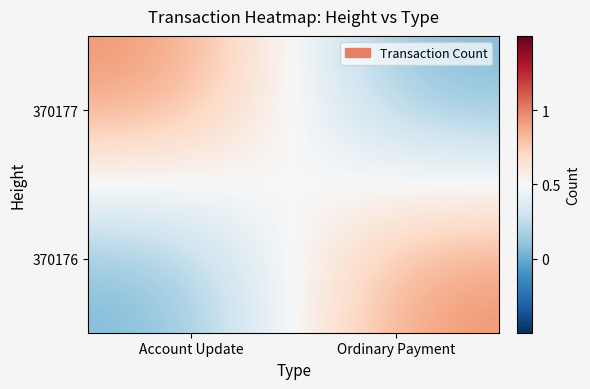

At Ordinary Payment, list the series in order from largest to smallest.

370176, 370177